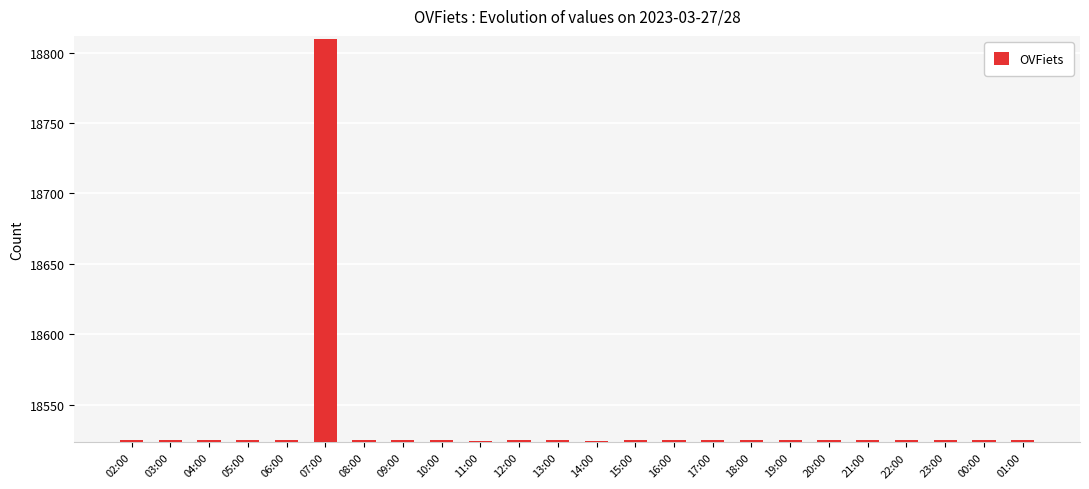

What is the average value?

18537